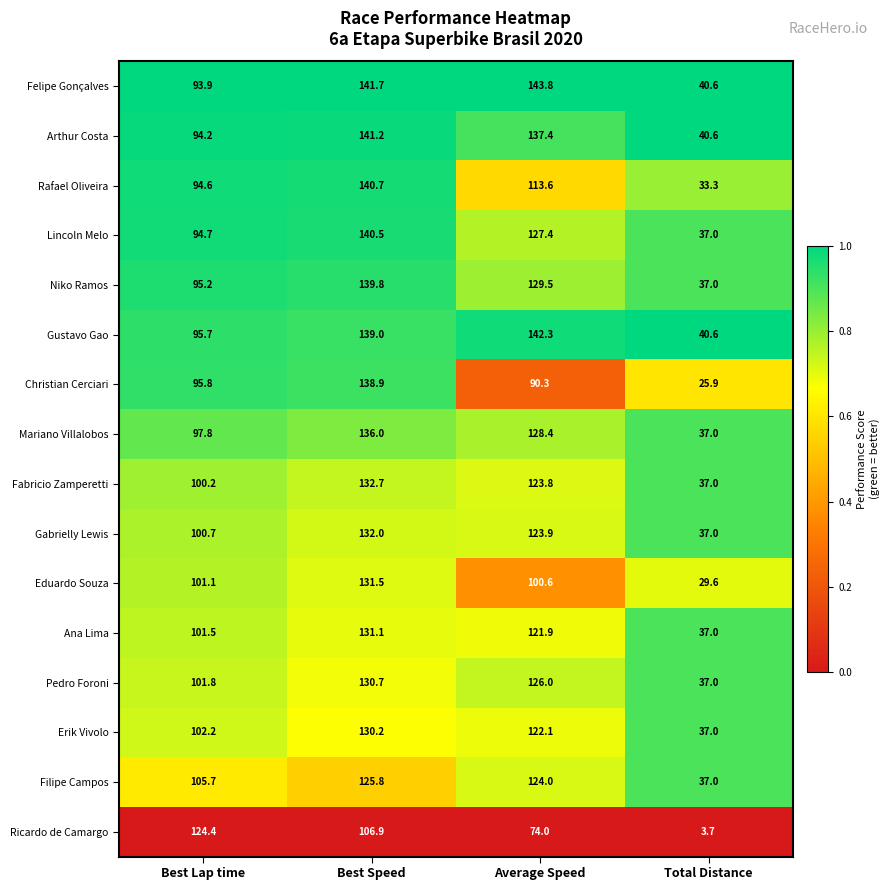

Which series has the largest total across all categories?

Felipe Gonçalves